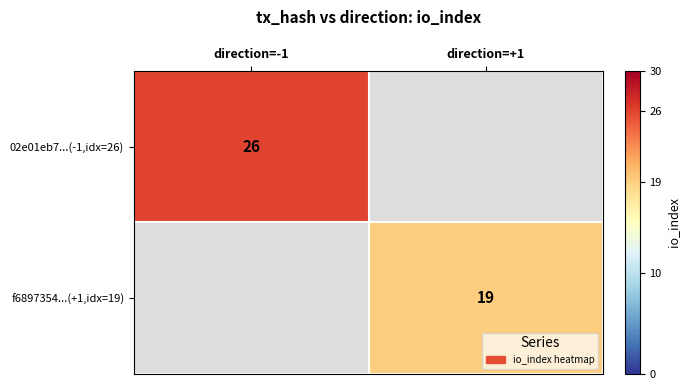

The value of 02e01eb7...(-1,idx=26) at direction=-1 is 26. True or false?

True